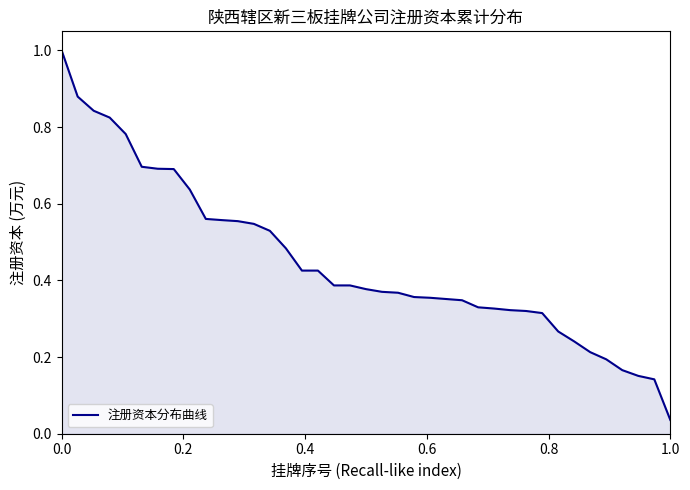

What is the difference between the maximum and minimum values?

1.0